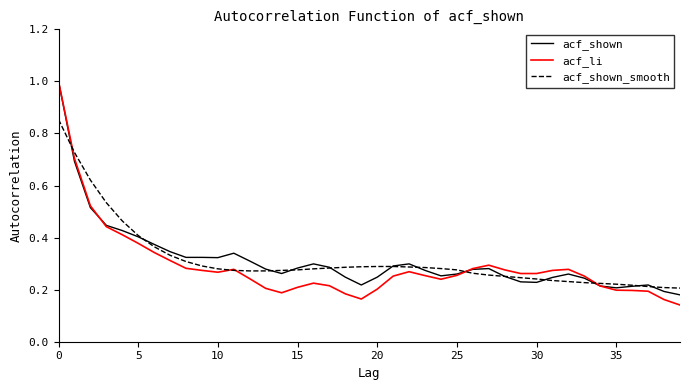

Count the acf_shown_smooth values in the range 0 to 1.

40